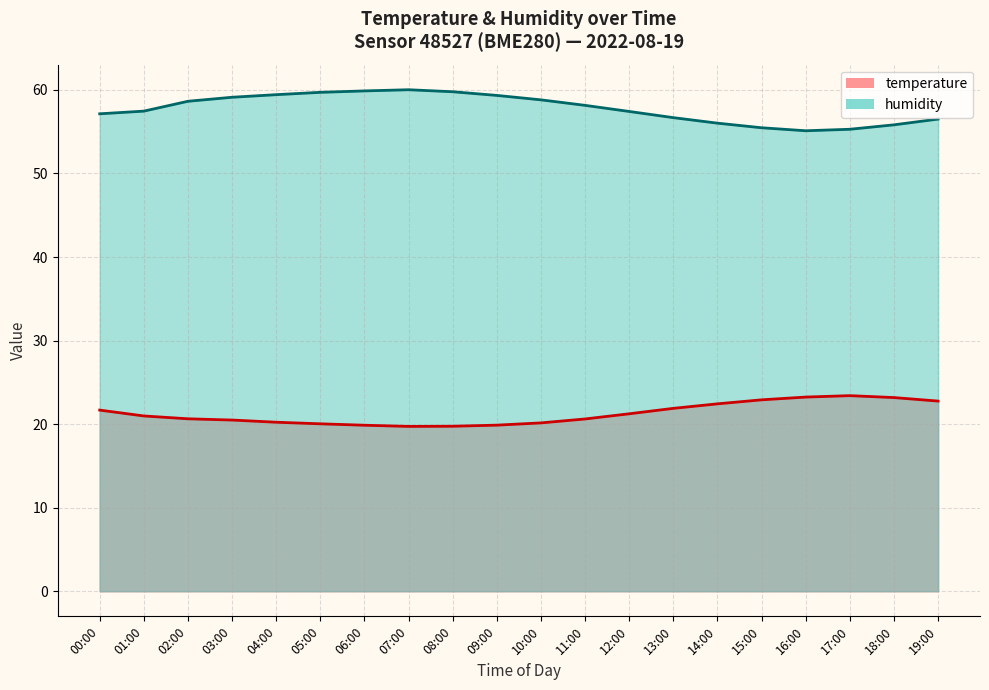

Approximately how many times larger is the value at 19:00 compared to 12:00?

1.0